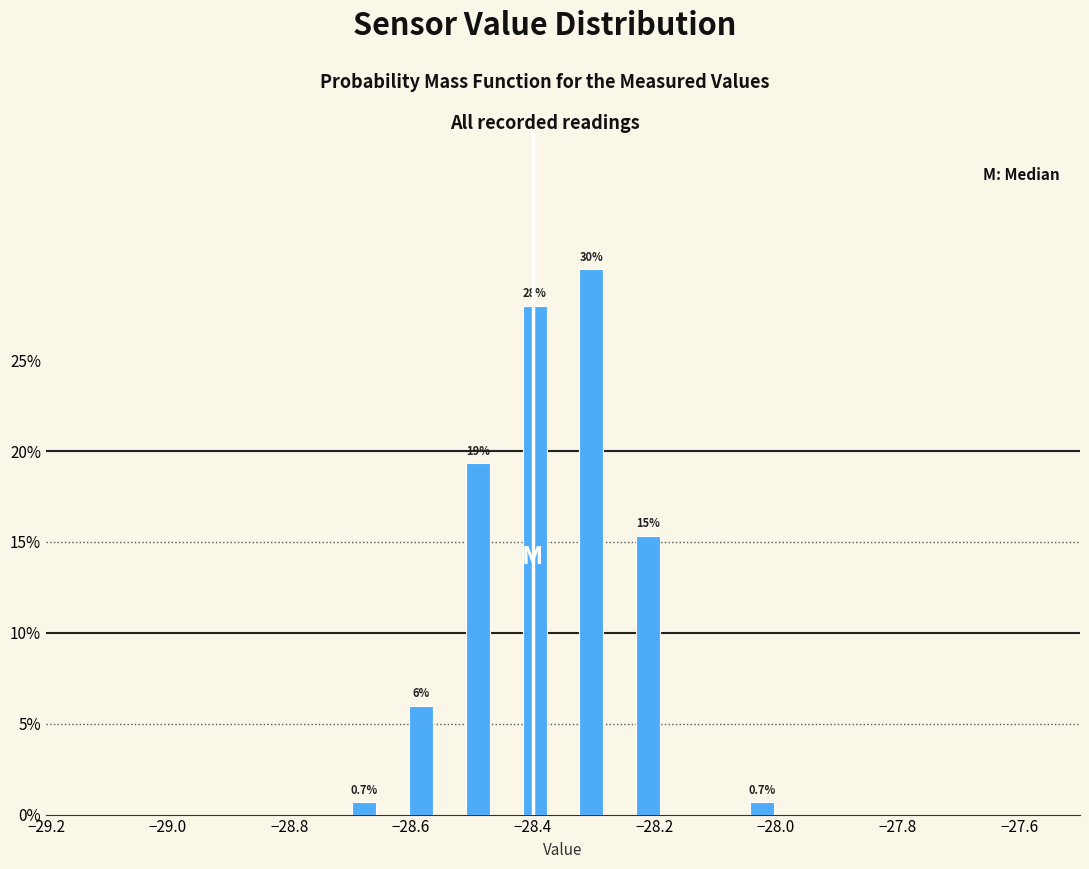

Read against the x-axis, roughly where is the centre of the tallest bar?

-28.30